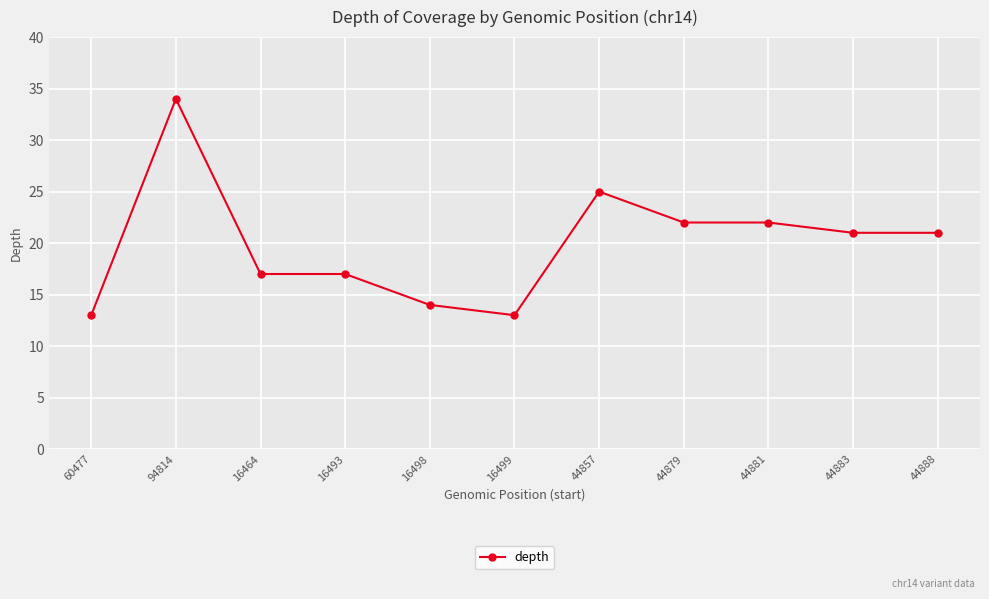

What is the difference between the second highest and minimum values?

12